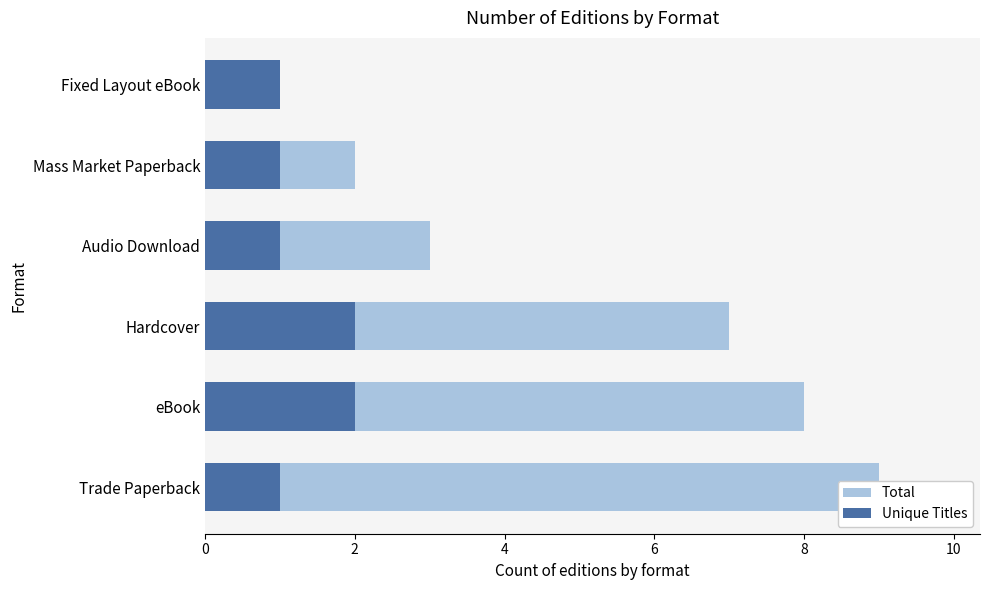

What is the value of the Unique Titles bar at the 2nd from the left?

2